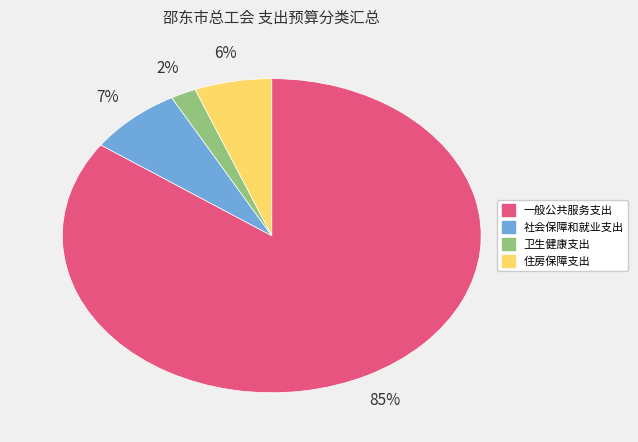

Which category accounts for the majority?

一般公共服务支出